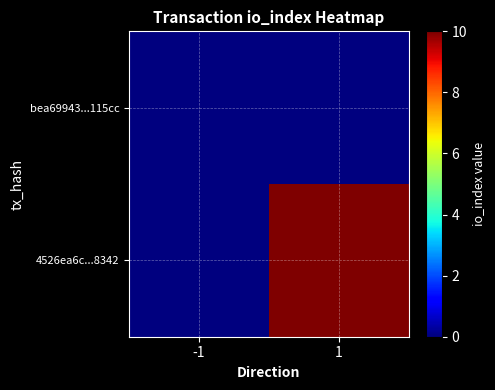

At which category does the chart reach its peak across all series?

1